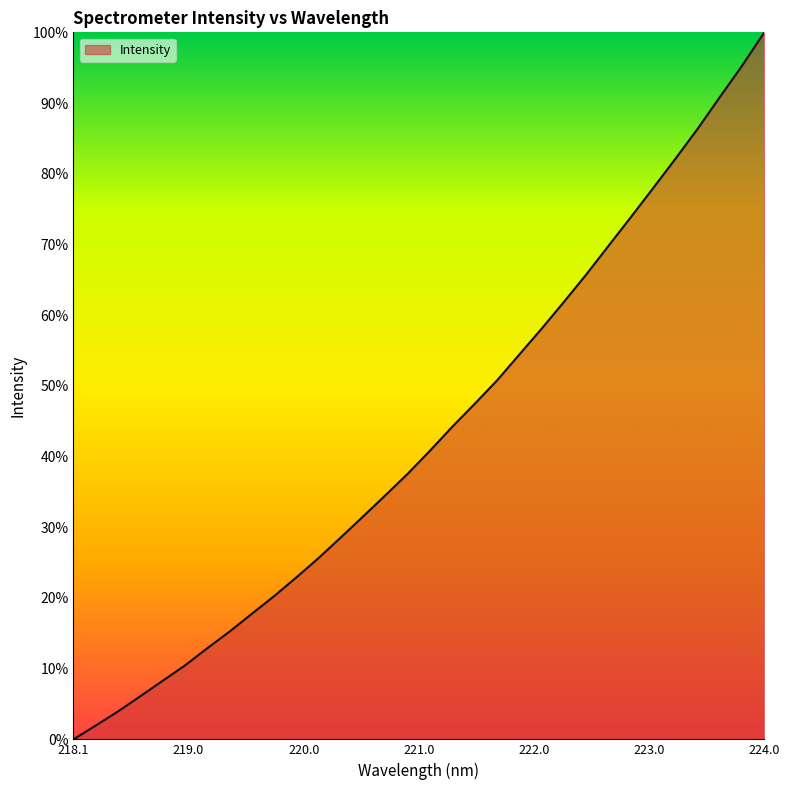

What is the maximum value shown in the chart?

100.0